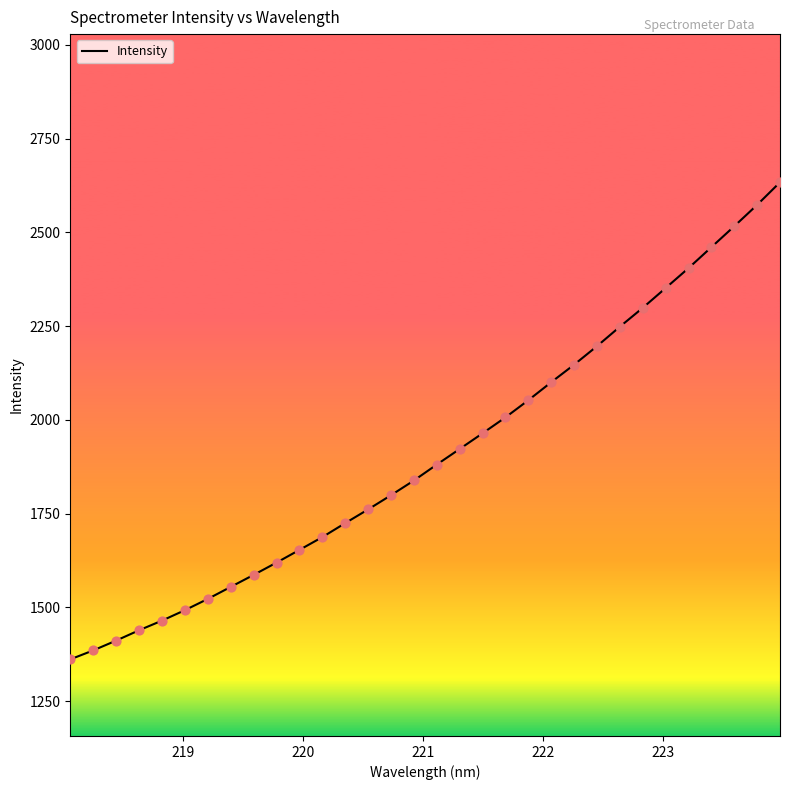

What is the greatest value displayed?

2633.5